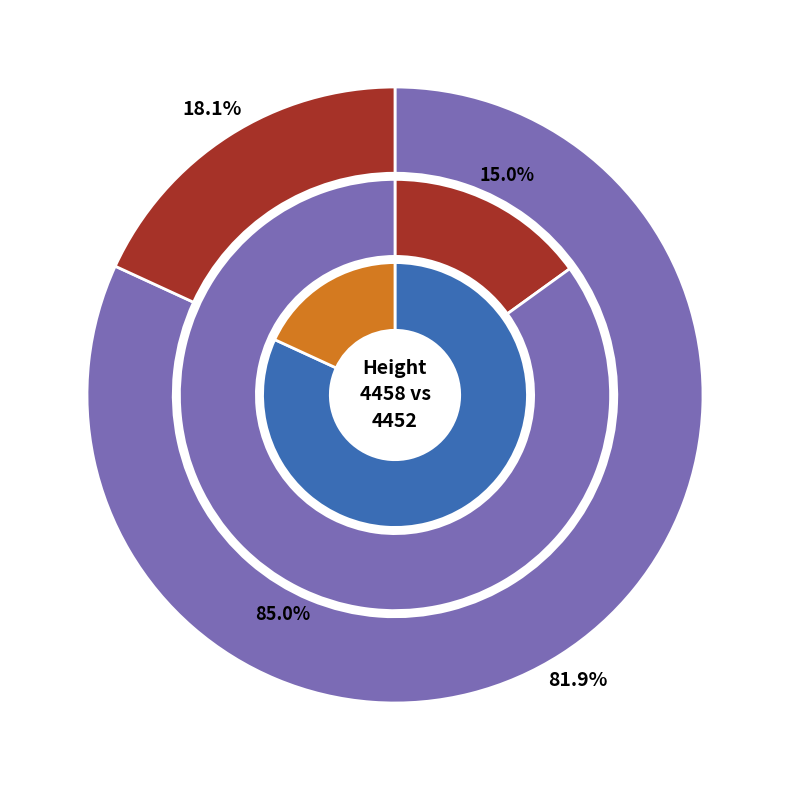

Rank the categories by value from highest to lowest.

4458, 4452